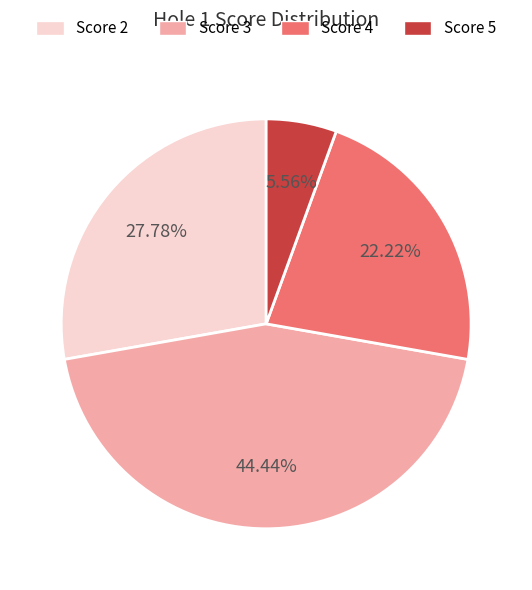

Is there a majority slice in this chart?

No